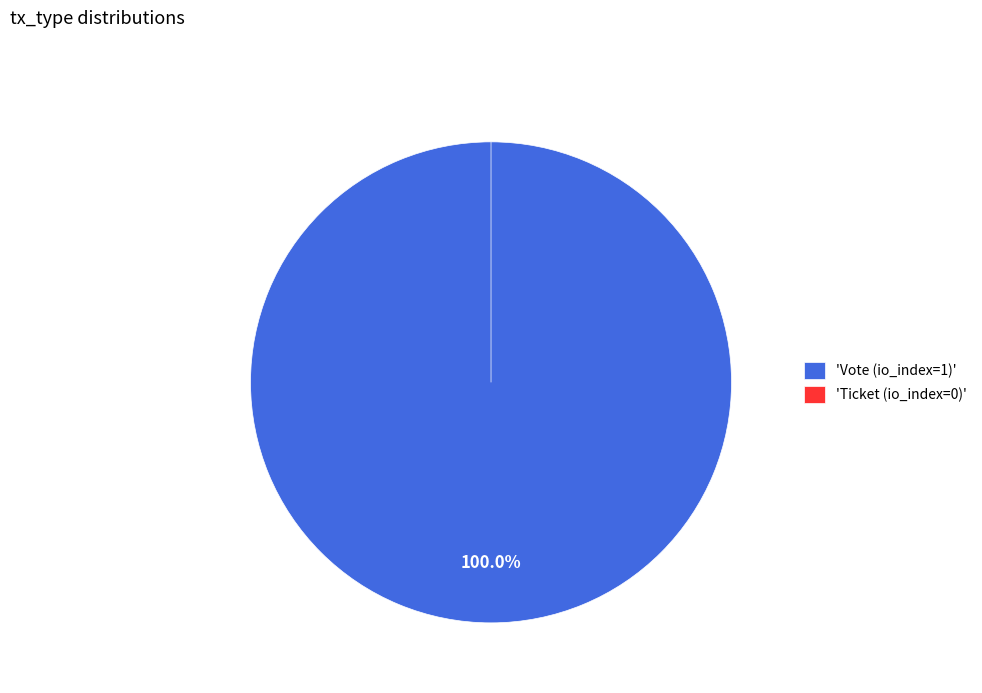

To the nearest percent, what portion does Vote (io_index=1) represent?

100%